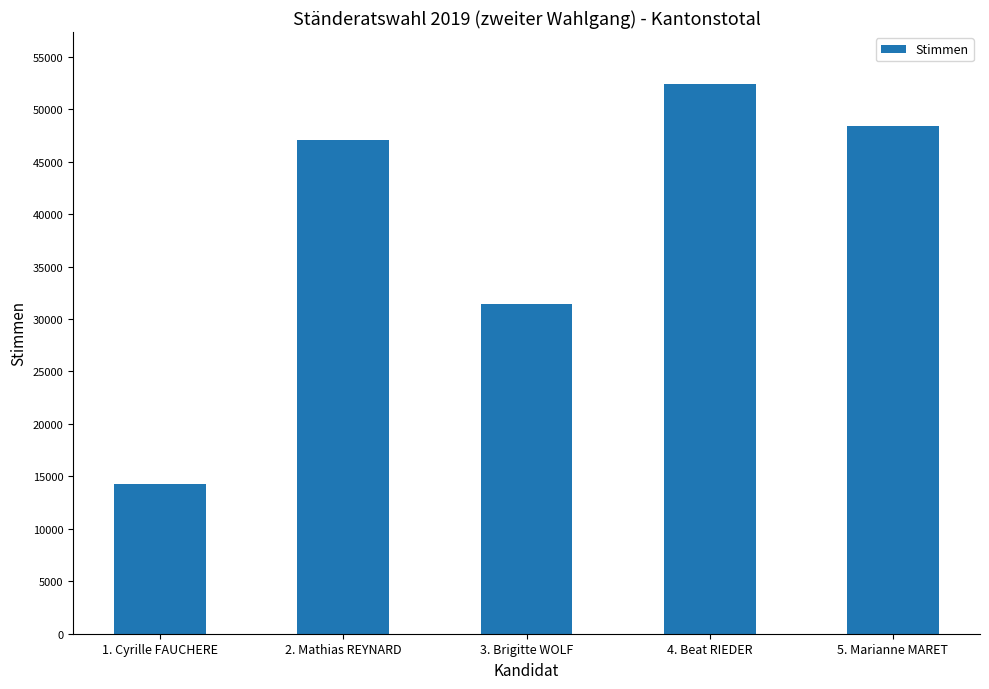

List the labels in order of value, largest first.

4. Beat RIEDER, 5. Marianne MARET, 2. Mathias REYNARD, 3. Brigitte WOLF, 1. Cyrille FAUCHERE